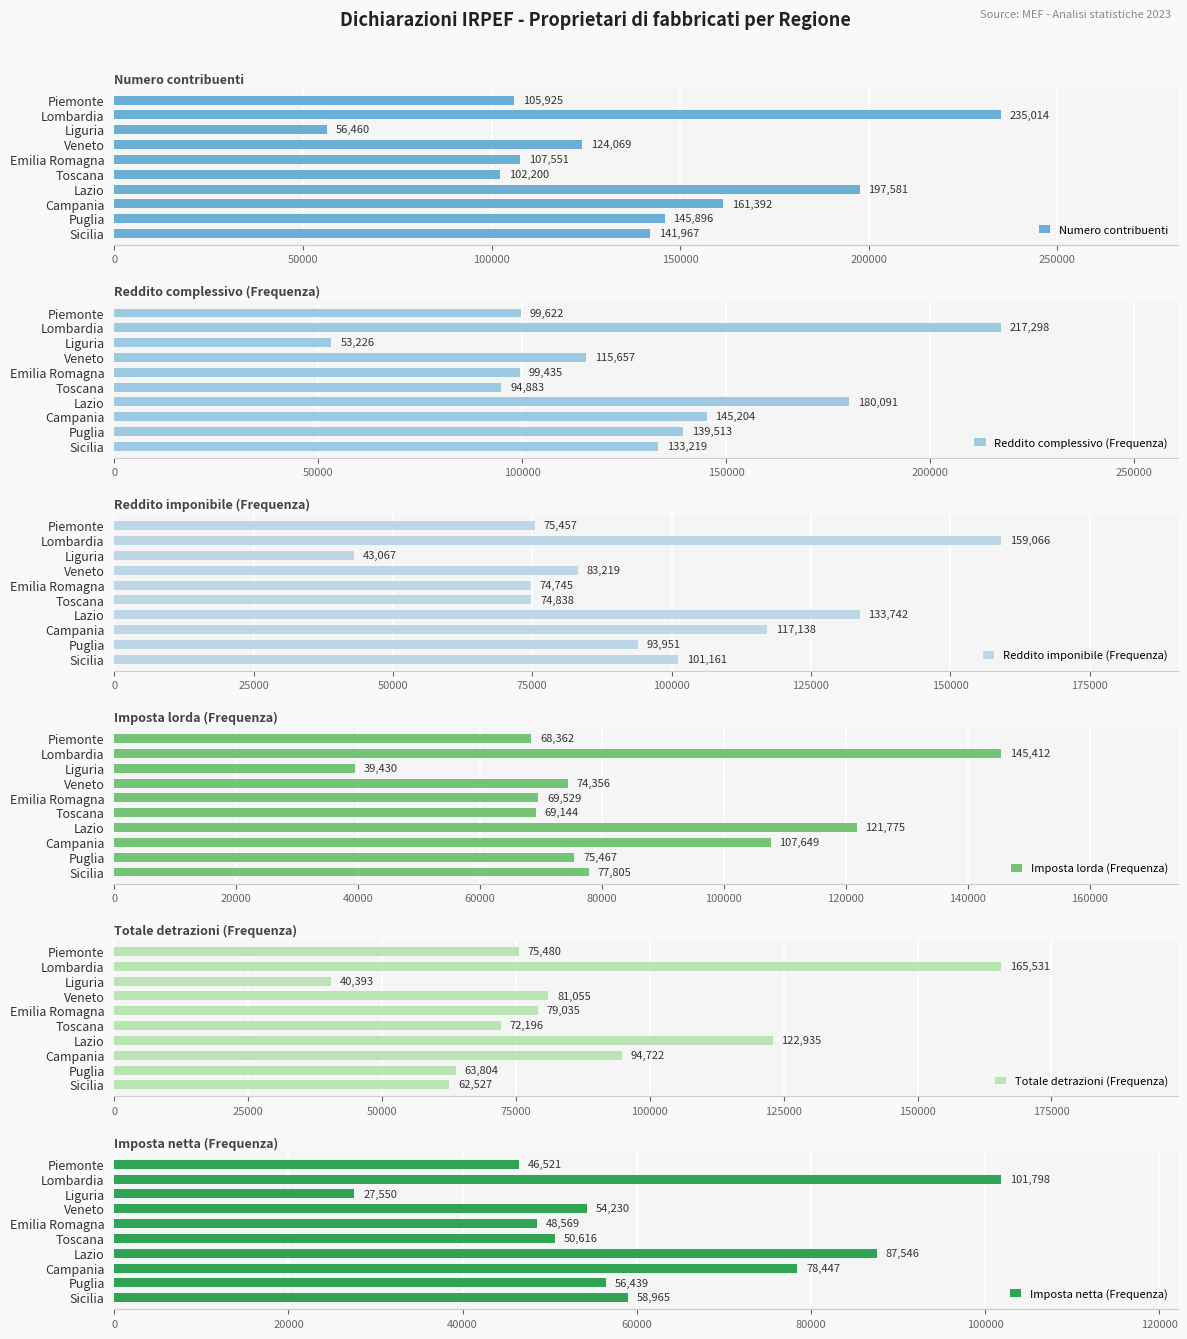

True or false: Numero contribuenti has a value of 124069 at Veneto.

True